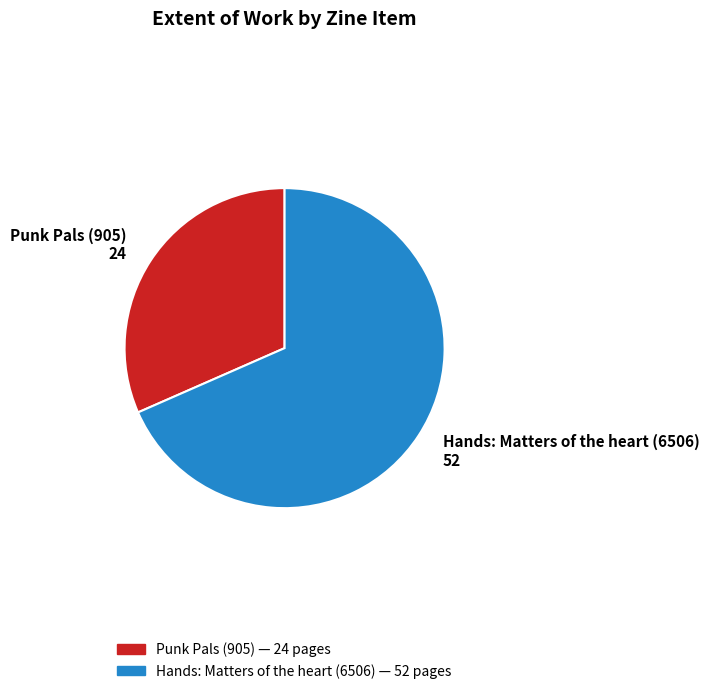

Which slice is the smallest?

Punk Pals (905)